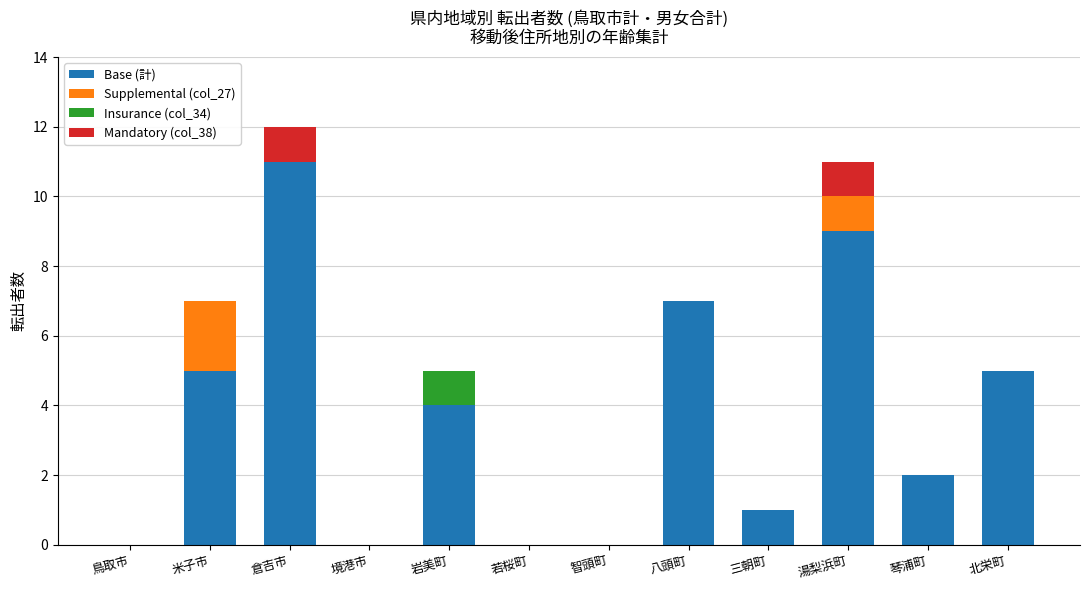

What is the total value across all series at 米子市?

7